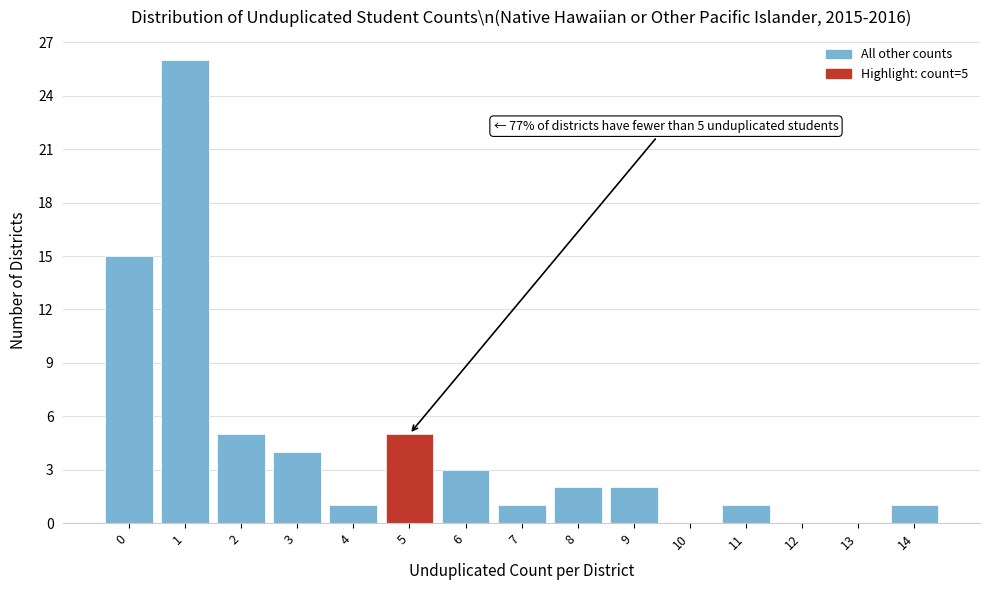

Reading left to right, what are all the values shown in this chart?

0=15	1=26	2=5	3=4	4=1	5=5	6=3	7=1	8=2	9=2	10=0	11=1	12=0	13=0	14=1